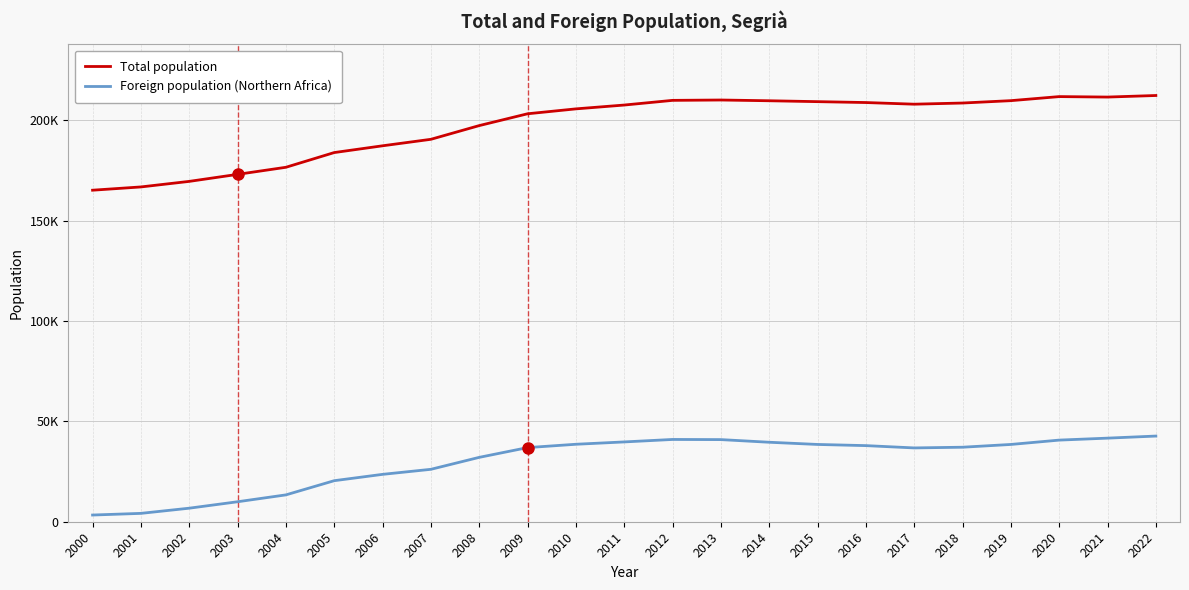

Is it true that Foreign population (Northern Africa) equals 36939 at 2009?

True